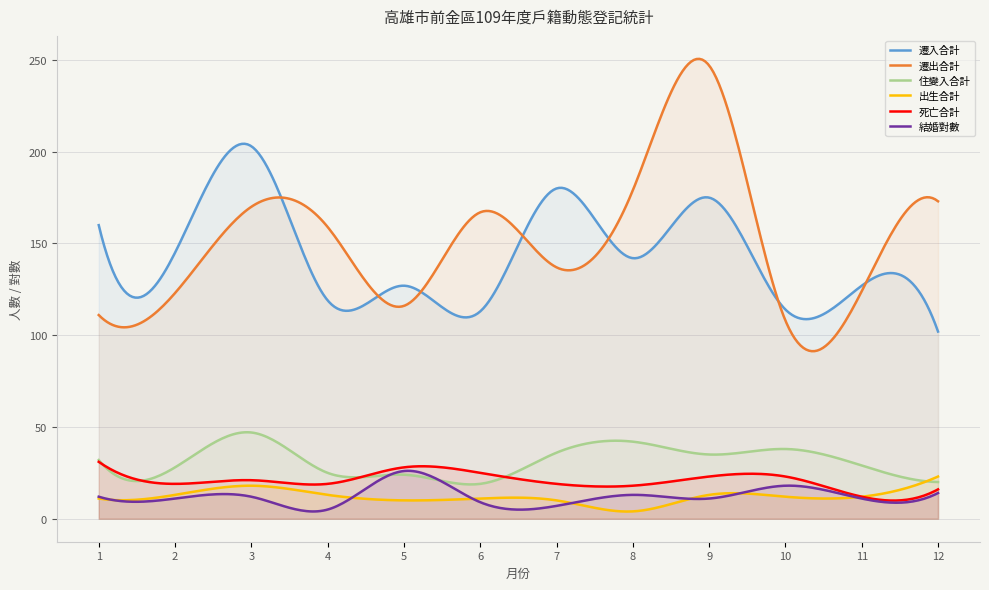

Is the value of 遷入合計 at 7 greater than the value of 遷出合計 at 9?

No